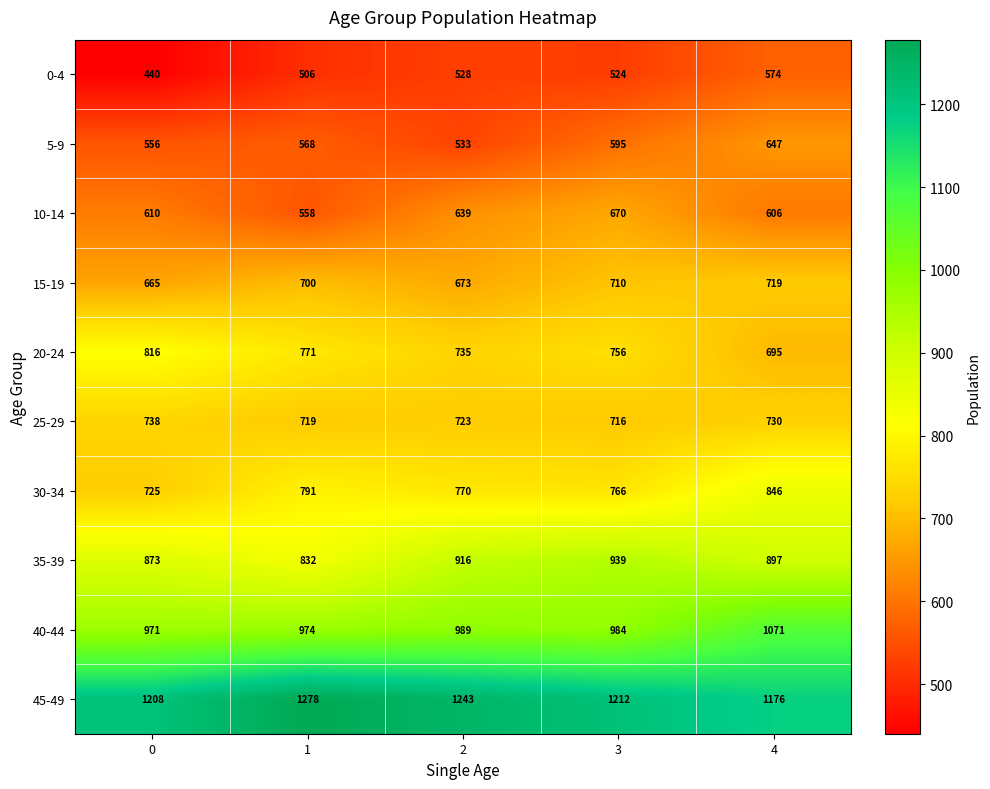

What is the average value of the 15-19 series?

693